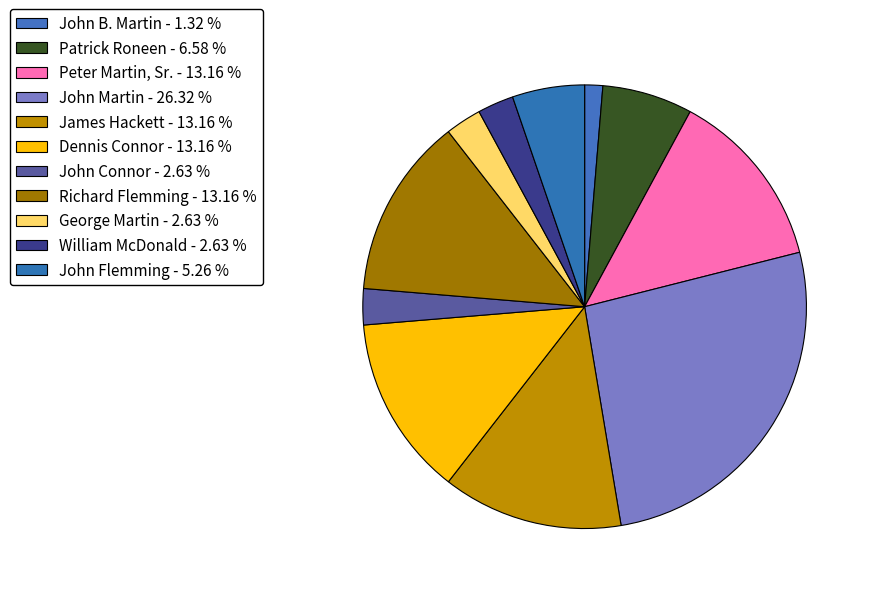

How many segments does this pie chart have?

11